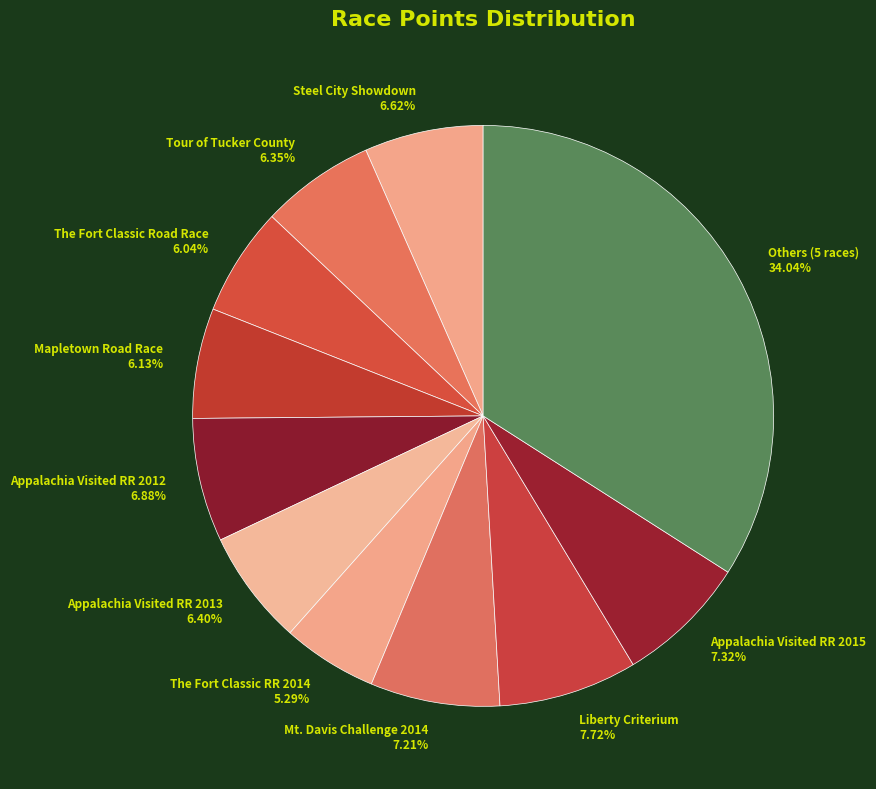

Combined, what portion of the pie is Tour of Tucker County and The Fort Classic RR 2014?

11.6%